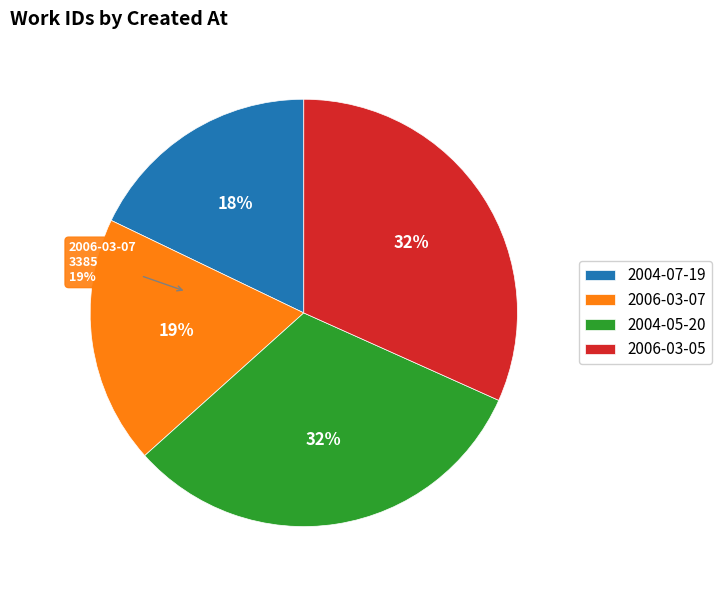

Does any single category account for the majority?

No